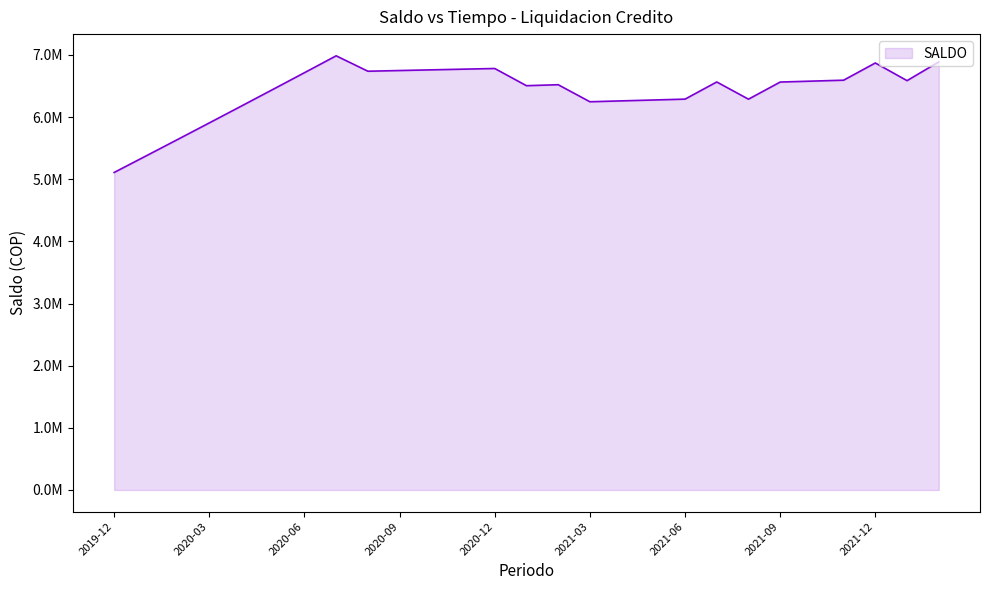

Rank the categories by value from highest to lowest.

2020-07, 2022-02, 2021-12, 2020-12, 2020-11, 2020-10, 2020-09, 2020-08, 2020-06, 2021-11, 2022-01, 2021-10, 2021-07, 2021-09, 2021-02, 2021-01, 2020-05, 2021-06, 2021-08, 2021-05, 2021-04, 2021-03, 2020-04, 2020-03, 2020-02, 2020-01, 2019-12